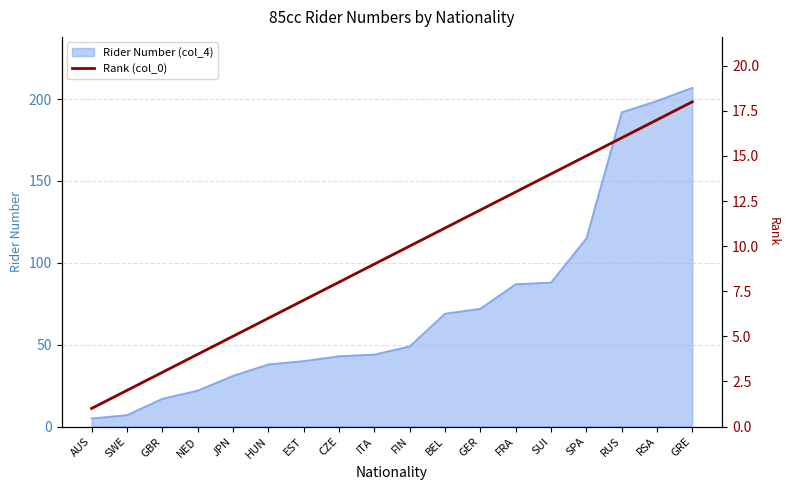

List the labels in order of value, smallest first.

AUS, SWE, GBR, NED, JPN, HUN, EST, CZE, ITA, FIN, BEL, GER, FRA, SUI, SPA, RUS, RSA, GRE